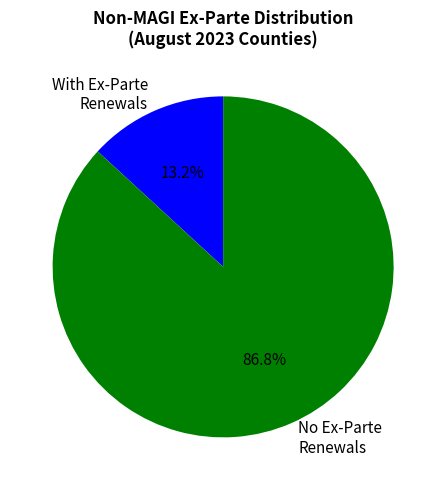

Rank the categories by value from highest to lowest.

No Ex-Parte Renewals, With Ex-Parte Renewals